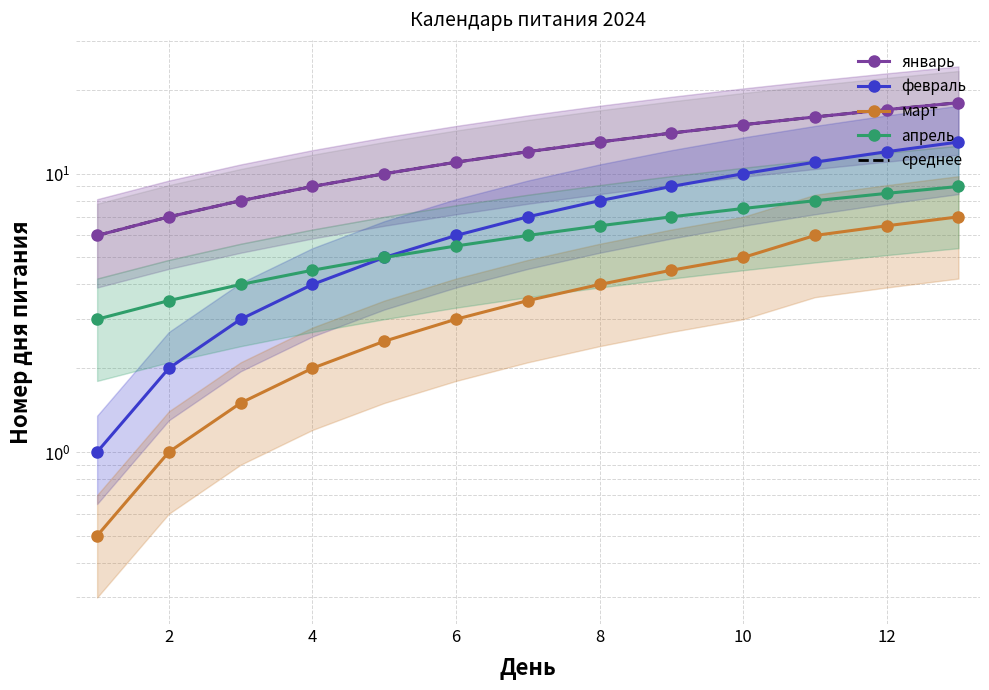

Is it true that март equals 1.5 at 2?

False